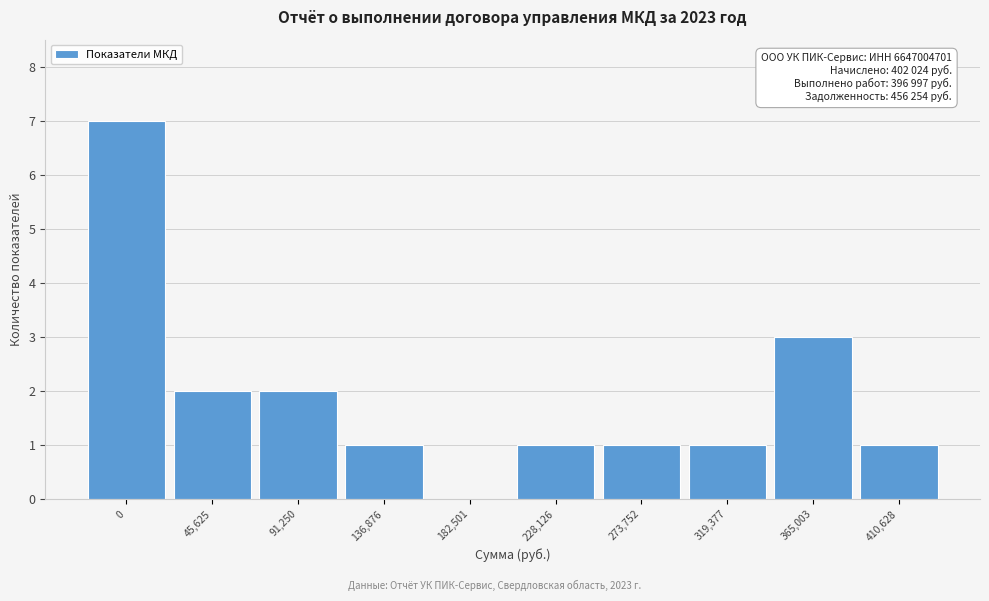

Reading left to right, extract all data points from this chart.

0=7	45,625=2	91,250=2	136,876=1	182,501=0	228,126=1	273,752=1	319,377=1	365,003=3	410,628=1